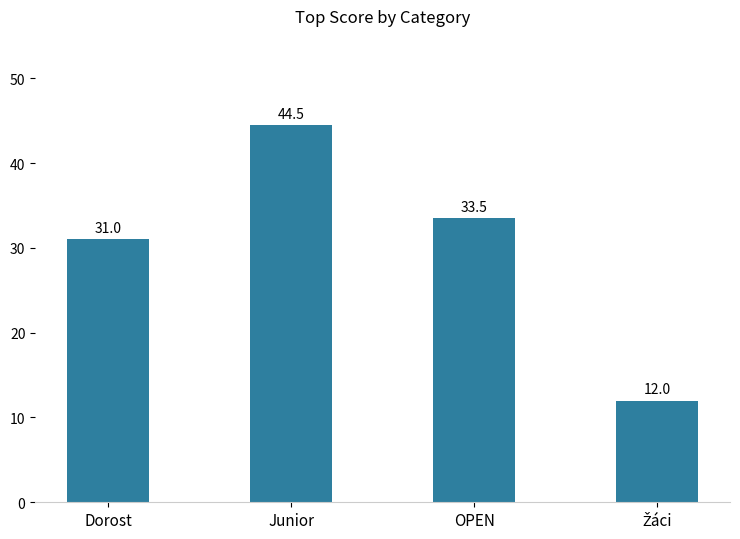

The chart shows a value of 44.5 at Junior. True or false?

True